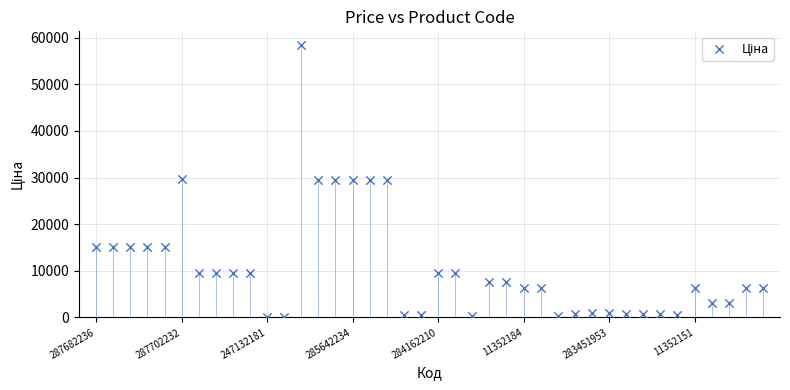

What is the range of Y values (max minus min)?

58312.4